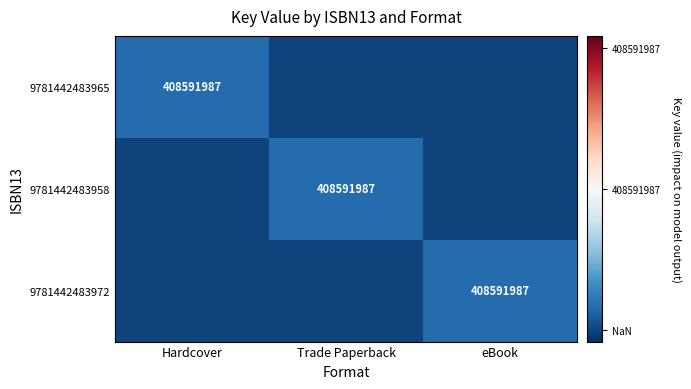

Which label corresponds to the smallest value in the chart?

Trade Paperback